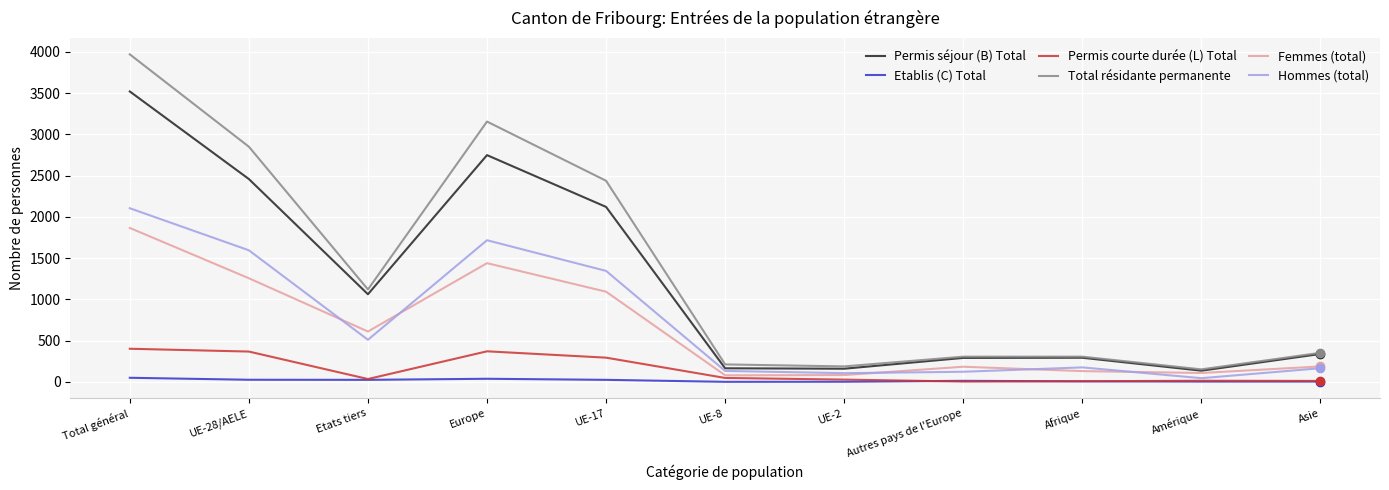

How many categories are shown in the chart?

11